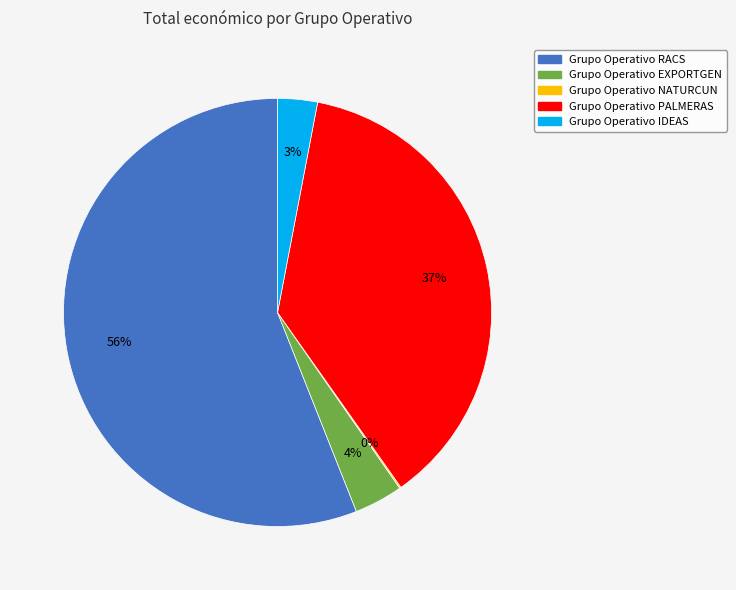

To the nearest percent, what is the average slice percentage?

20%